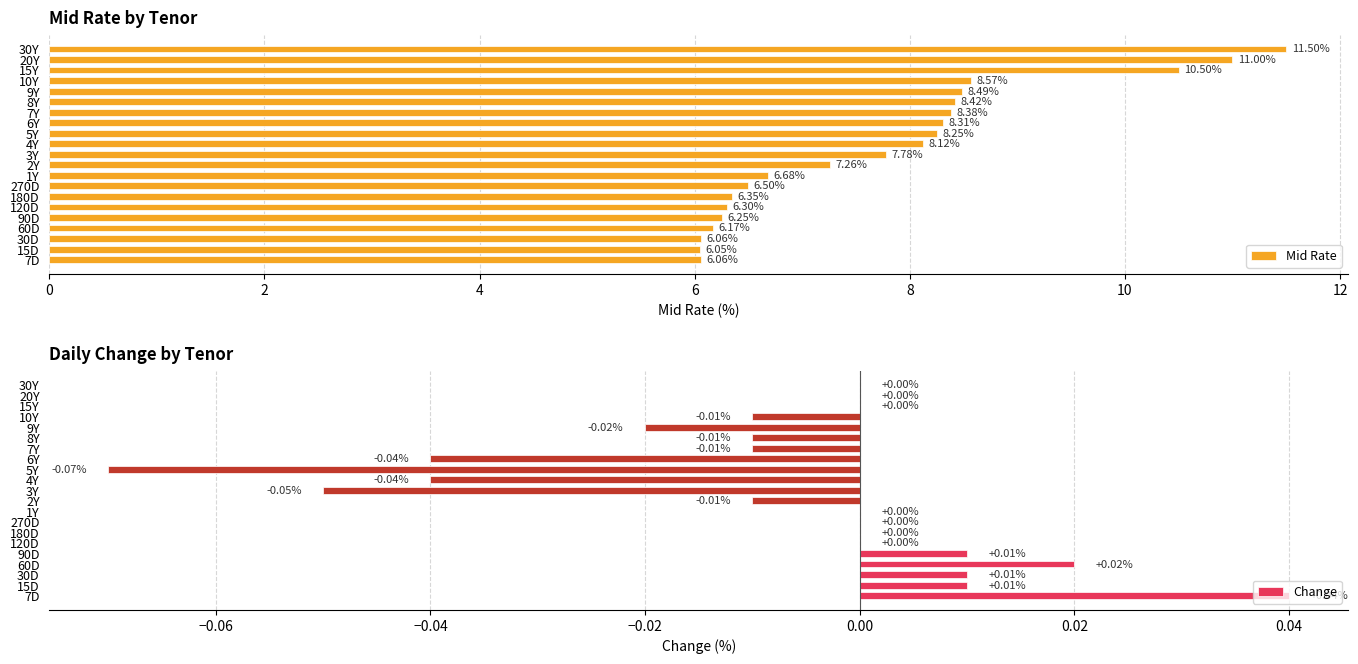

What is the average value of the Mid Rate series?

7.8